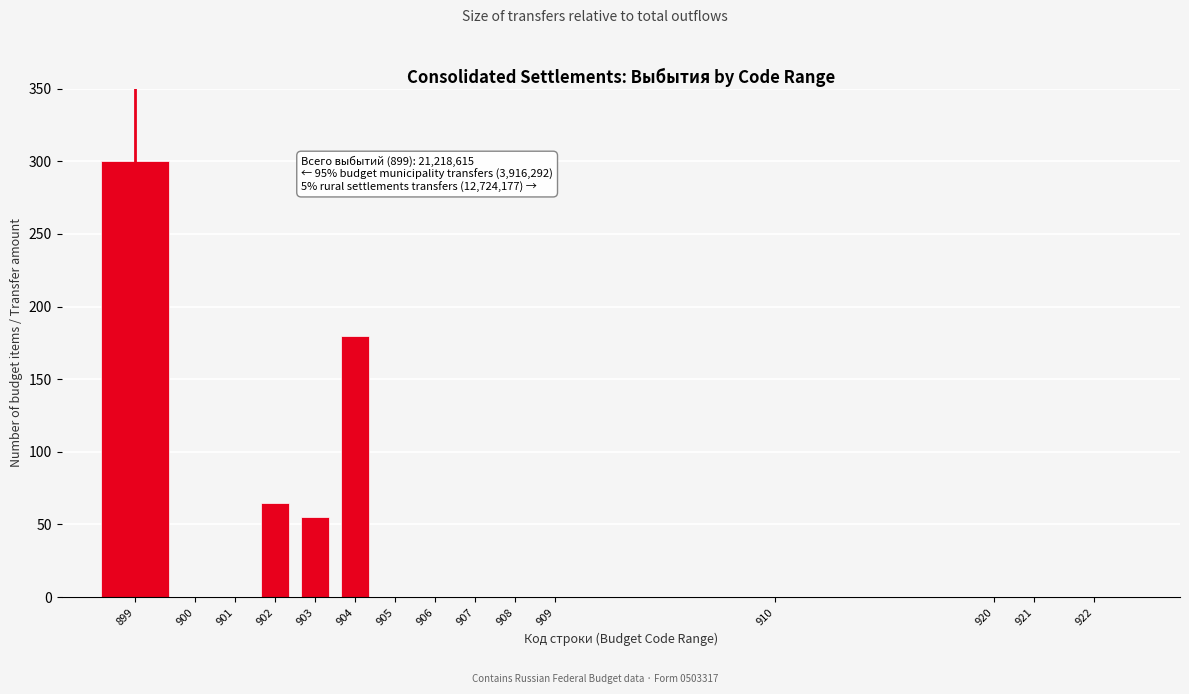

At which label is the value closest to 150?

904